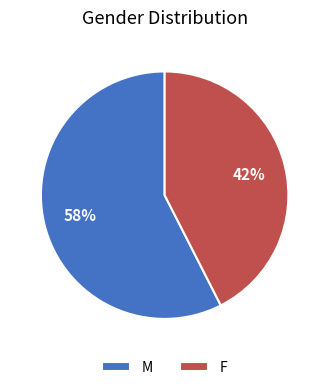

Combined, do F and M account for over 50%?

Yes